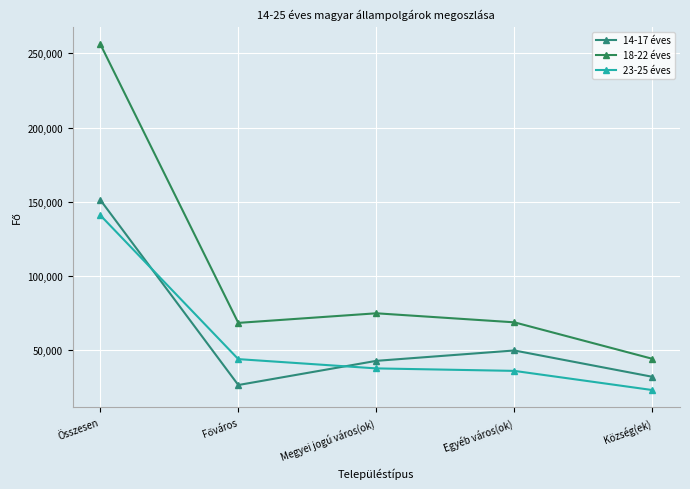

At which category is the sum across all series the highest?

Összesen